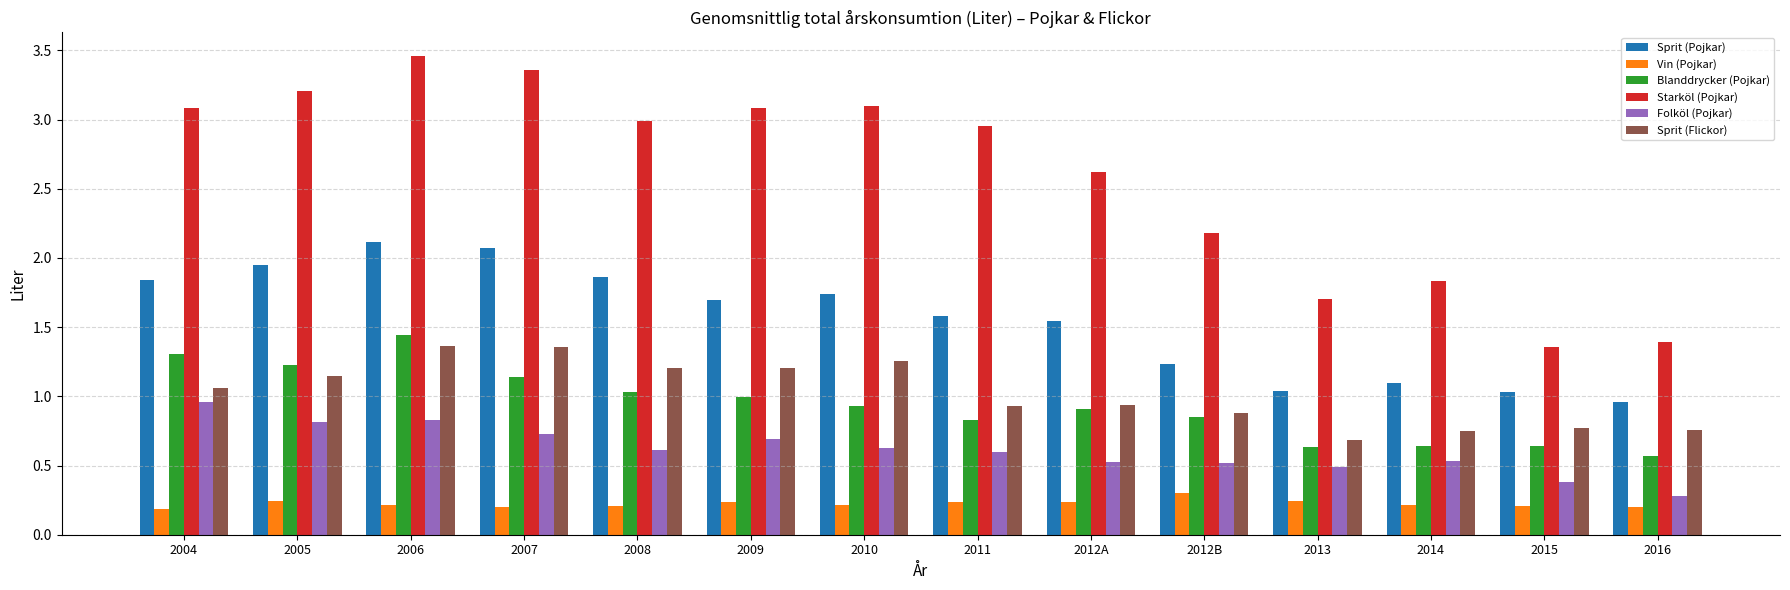

Which label corresponds to the largest value in the chart?

2006